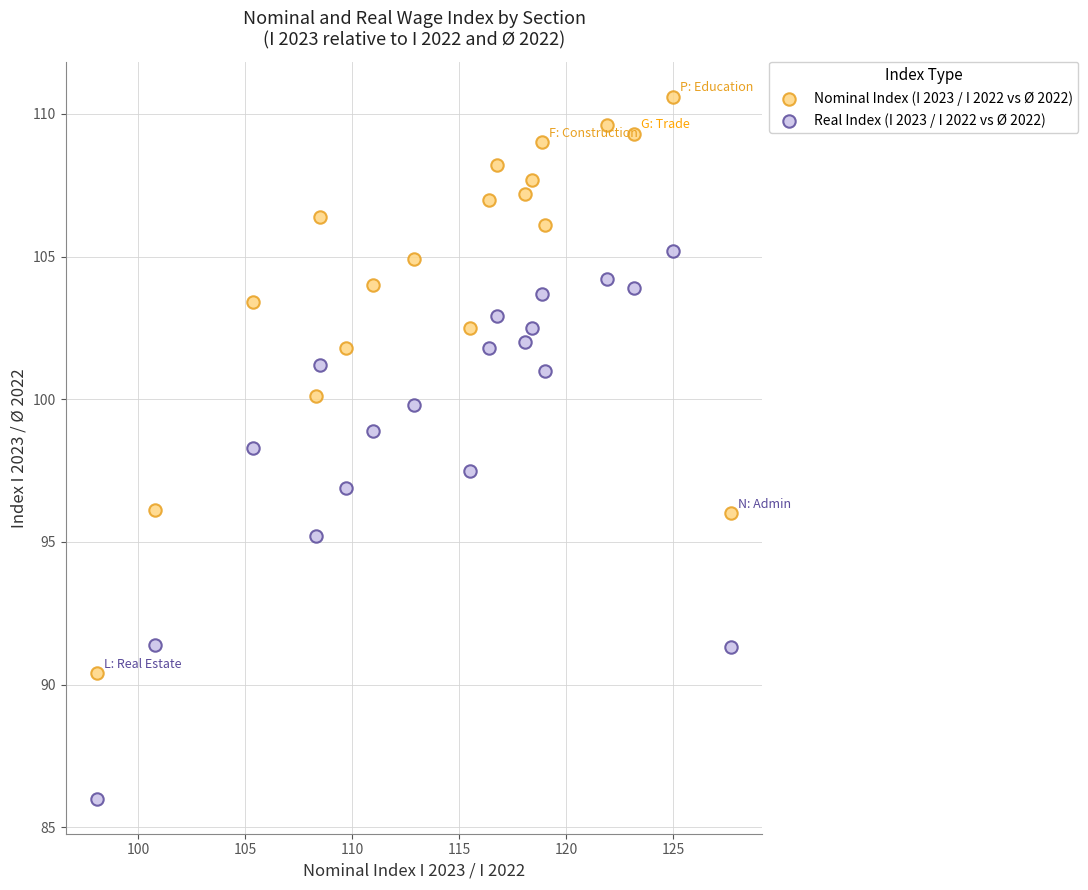

Which series reaches the minimum Y coordinate?

Real Index (I 2023 / I 2022 vs Ø 2022)